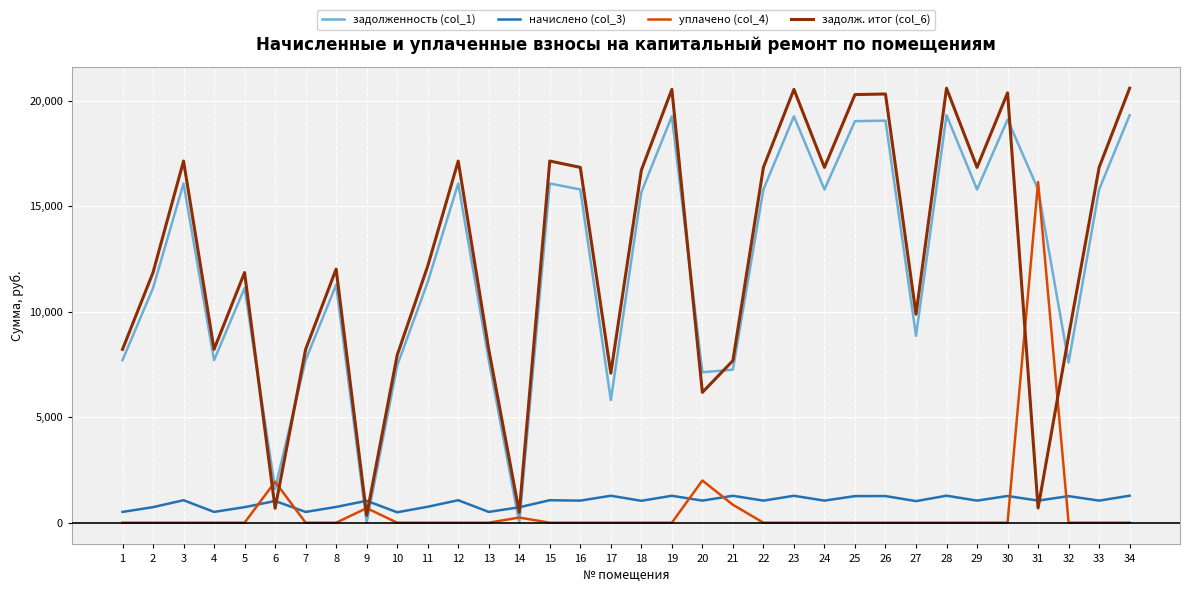

What is the difference between the maximum and second lowest values in the начислено (col_3) series?

768.8